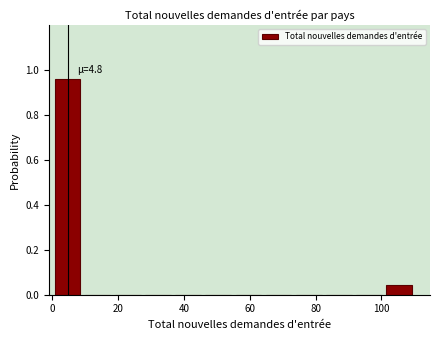

Which range on the x-axis has the tallest bar?

0 to 10